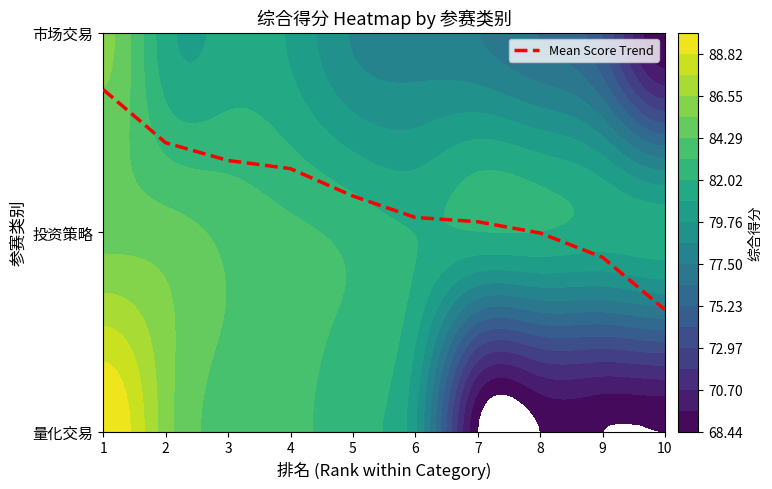

The value at 6 is 1.1. True or false?

True